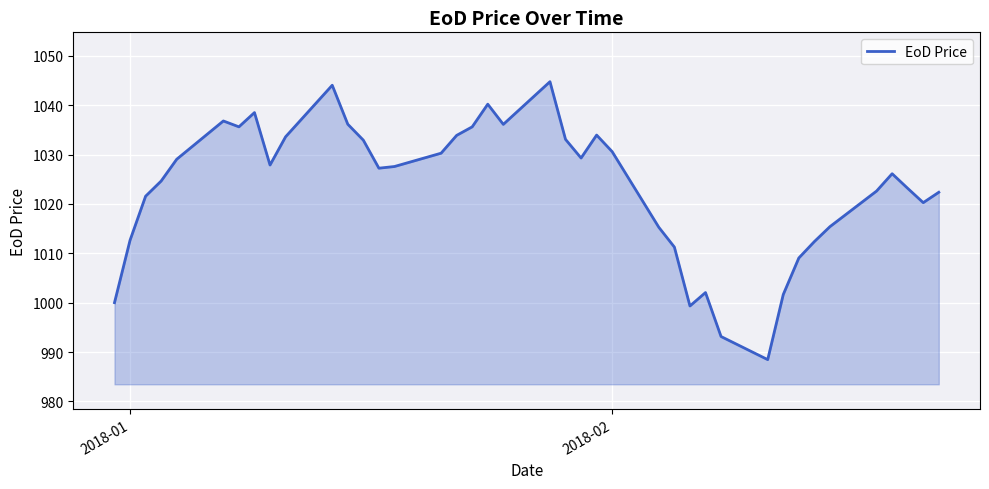

What is the difference between the maximum and minimum values?

56.3